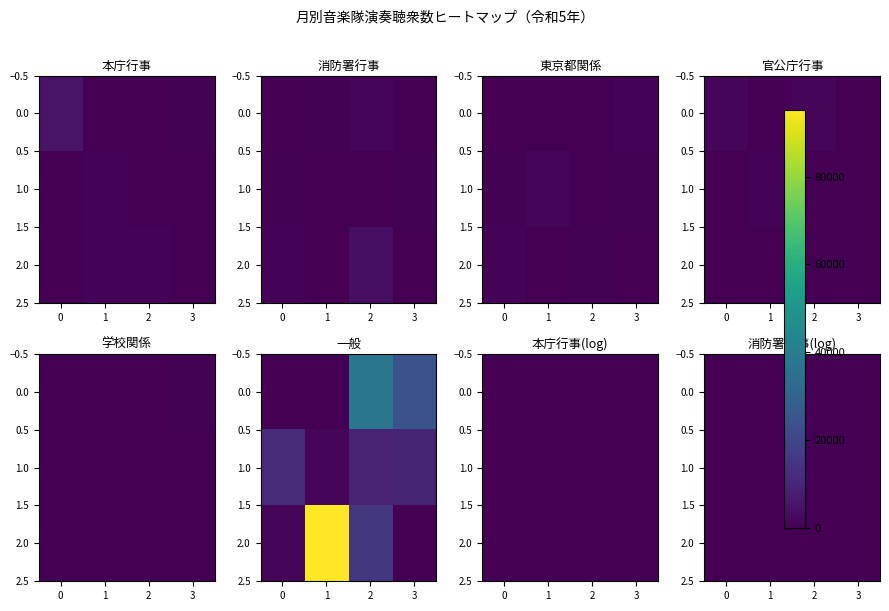

At which label does 0.0 reach its minimum?

3